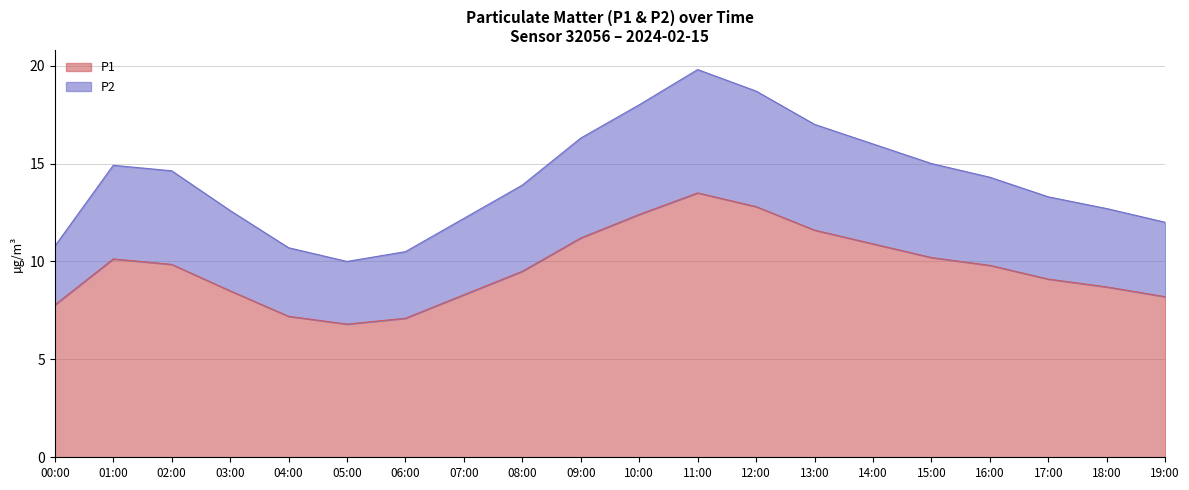

In P2, how many points are lower than both neighbors (excluding endpoints)?

1